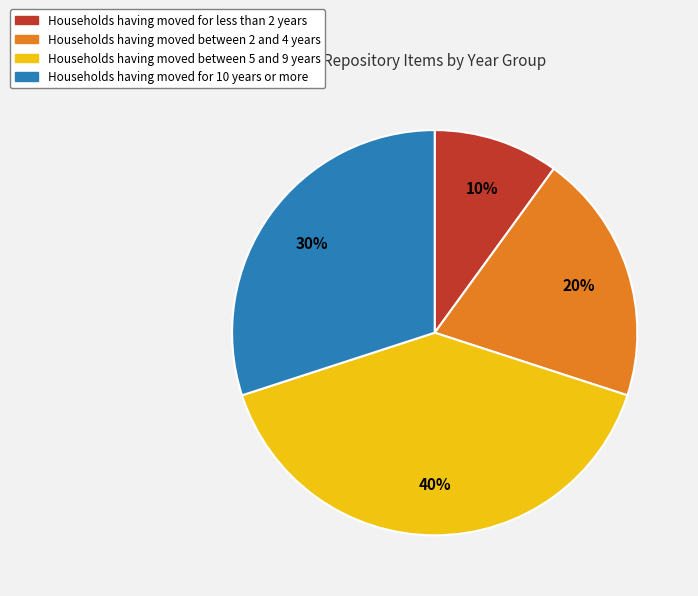

To the nearest percent, what is the difference between the largest and smallest slice percentages?

30%